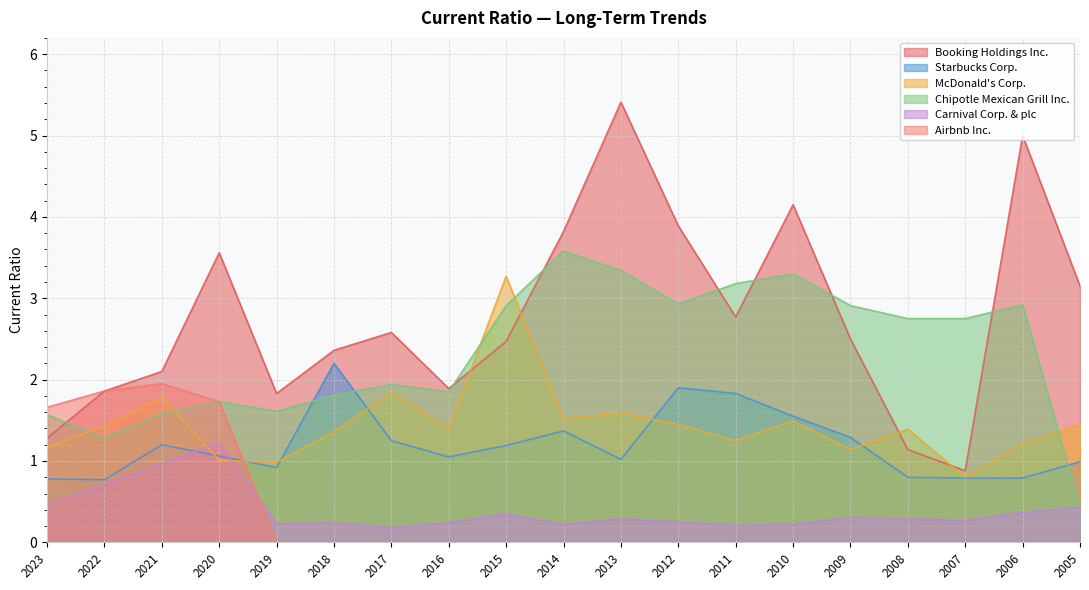

What is the difference between the Chipotle Mexican Grill Inc. values at 2022 and 2019?

0.3